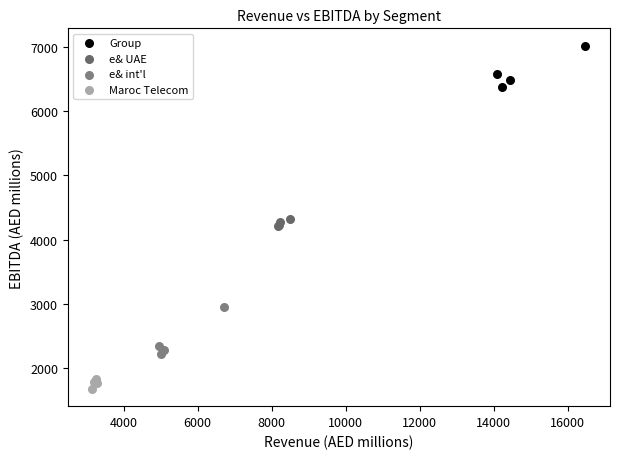

Which series contains the highest Y value?

Group